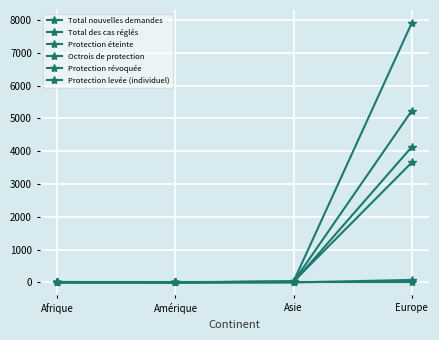

What is the spread (max minus min) of values at Amérique?

3